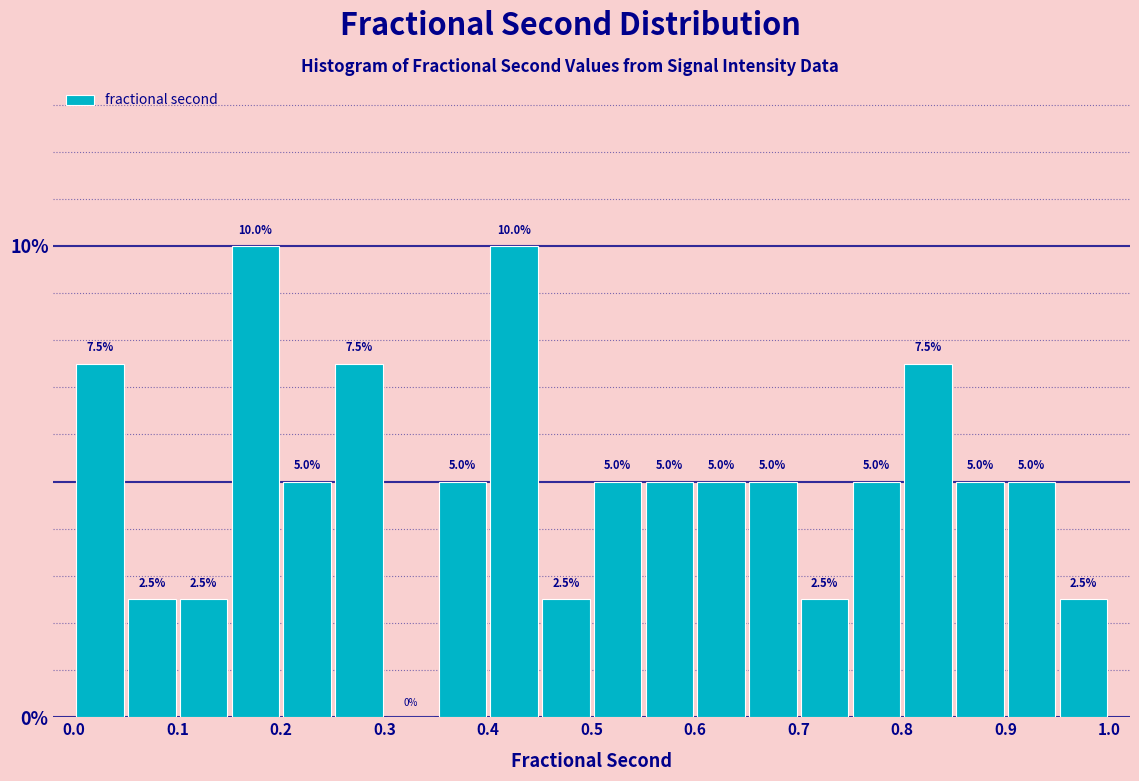

Reading left to right, list every bar in this chart as the range it spans on the x-axis followed by its height.

0.00 to 0.05: 7.5
0.05 to 0.10: 2.5
0.10 to 0.15: 2.5
0.15 to 0.20: 10.0
0.20 to 0.25: 5.0
0.25 to 0.30: 7.5
0.30 to 0.35: 0.0
0.35 to 0.40: 5.0
0.40 to 0.45: 10.0
0.45 to 0.50: 2.5
0.50 to 0.55: 5.0
0.55 to 0.60: 5.0
0.60 to 0.65: 5.0
0.65 to 0.70: 5.0
0.70 to 0.75: 2.5
0.75 to 0.80: 5.0
0.80 to 0.85: 7.5
0.85 to 0.90: 5.0
0.90 to 0.95: 5.0
0.95 to 1.00: 2.5